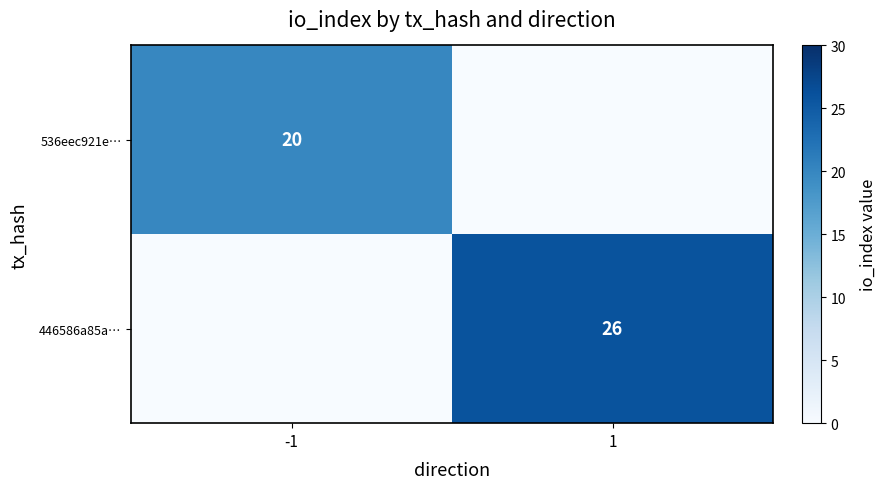

The 446586a85a… series shows 26 at 1. True or false?

True